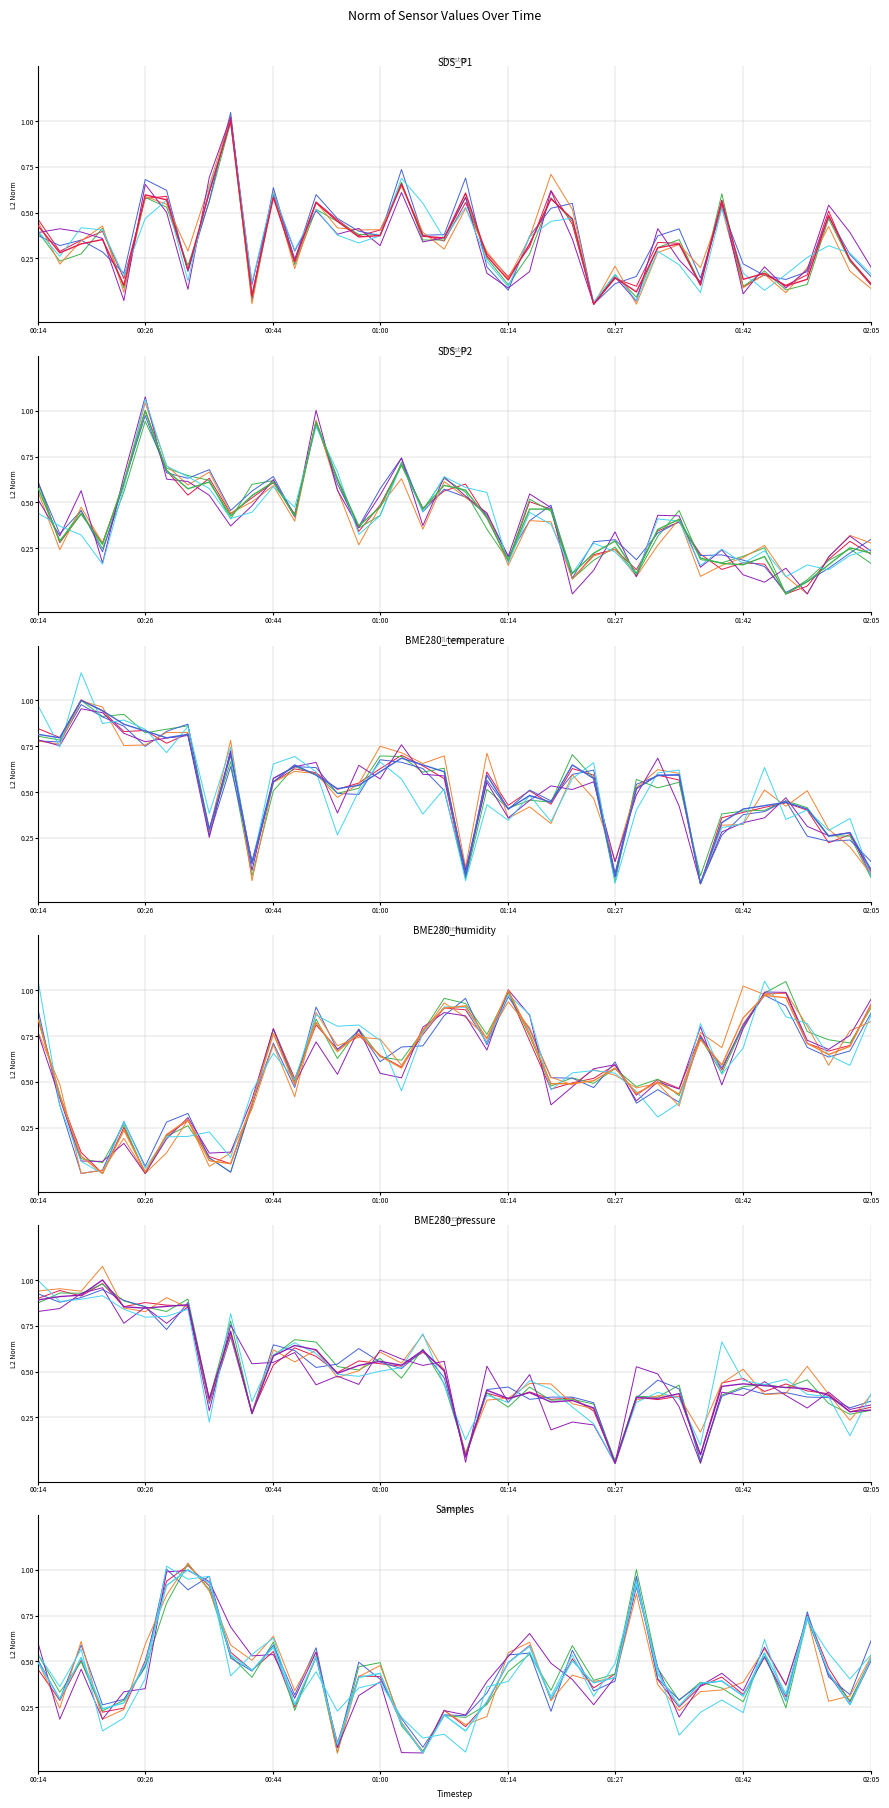

Count the number of categories in the chart.

40